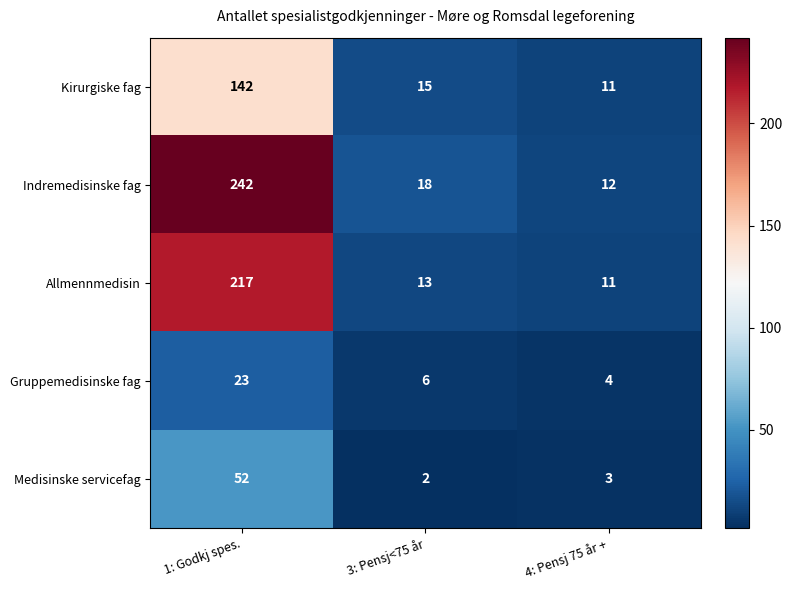

Which series changed the most between 1: Godkj spes. and 4: Pensj 75 år +?

Indremedisinske fag